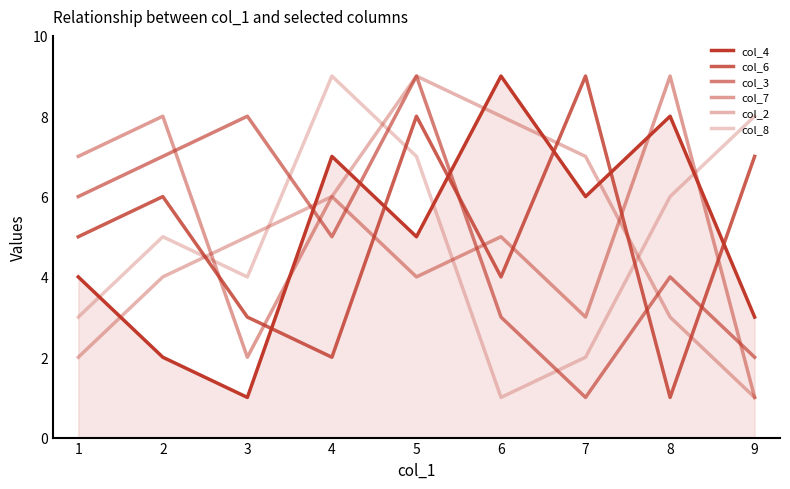

Reading left to right, list all the values displayed in this chart.

col_4: 4	2	1	7	5	9	6	8	3
col_6: 5	6	3	2	8	4	9	1	7
col_3: 6	7	8	5	9	3	1	4	2
col_7: 7	8	2	6	4	5	3	9	1
col_2: 2	4	5	6	9	8	7	3	1
col_8: 3	5	4	9	7	1	2	6	8